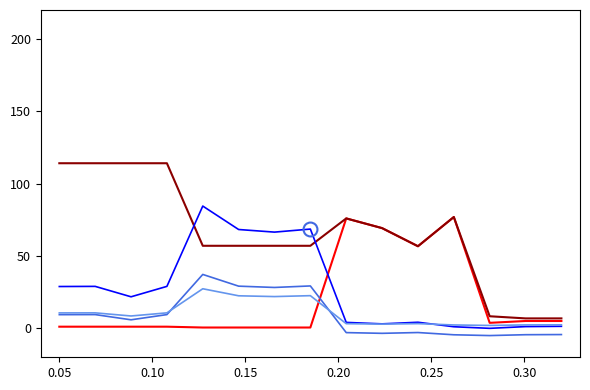

What is the maximum value shown in the chart?

114.1